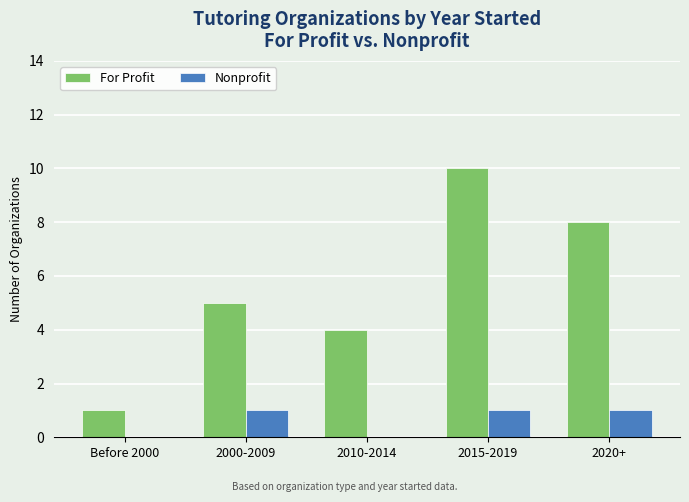

What is the sum of all For Profit values?

28